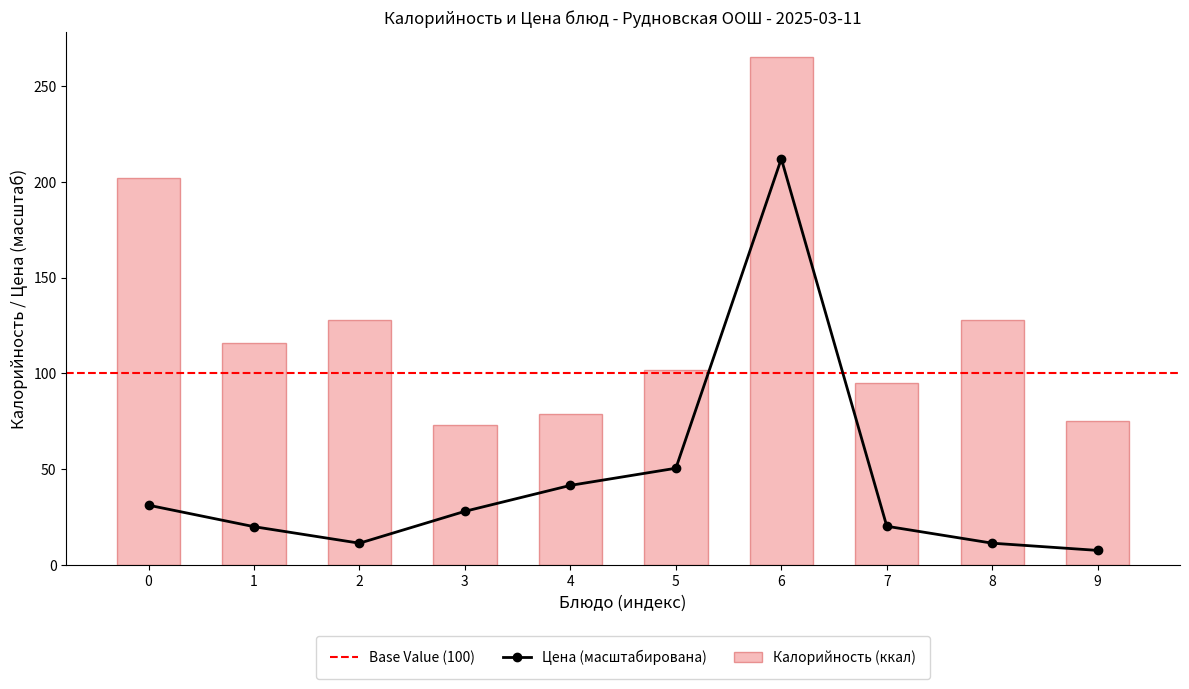

The value of Цена (масштабирована) at 3 is 28.1. True or false?

True